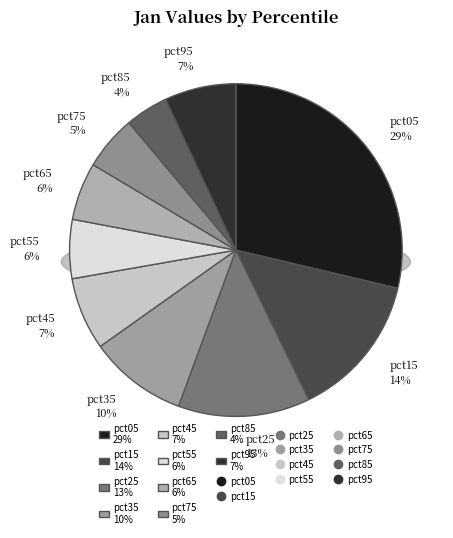

Is it true that pct15 is 21% of the pie?

False